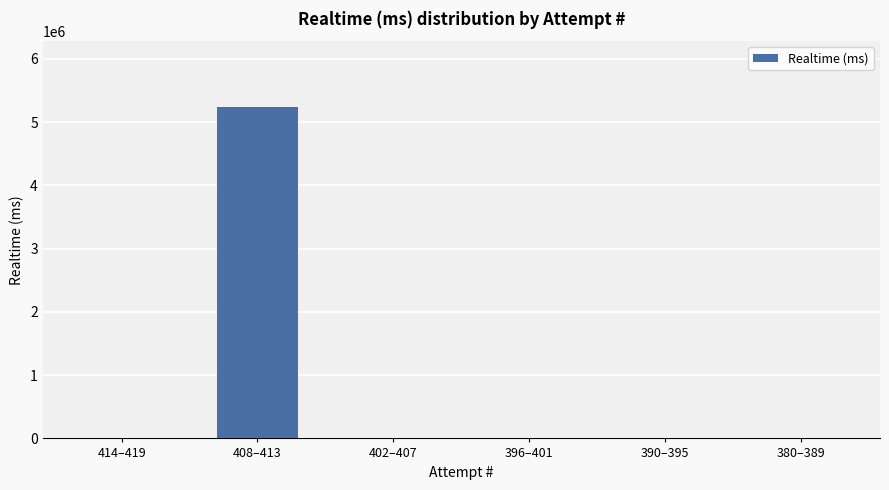

What is the change in value from 408–413 to 390–395?

-5234095